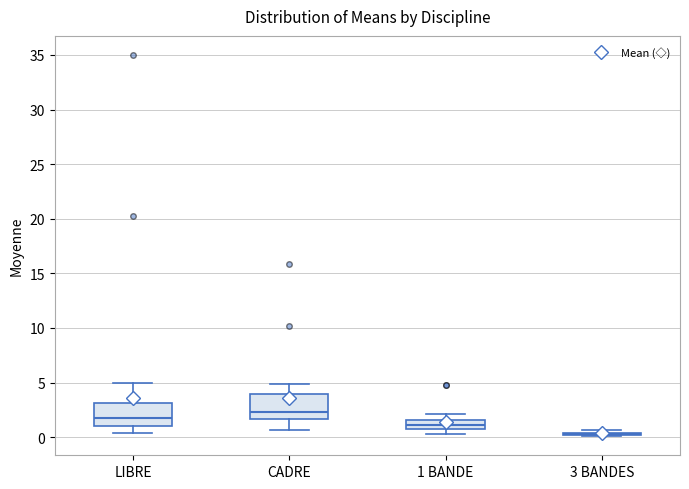

Where does the median line of the box for LIBRE sit on the y-axis? The values are not printed on the chart, so give them approximately, as read against the axis.

2.0